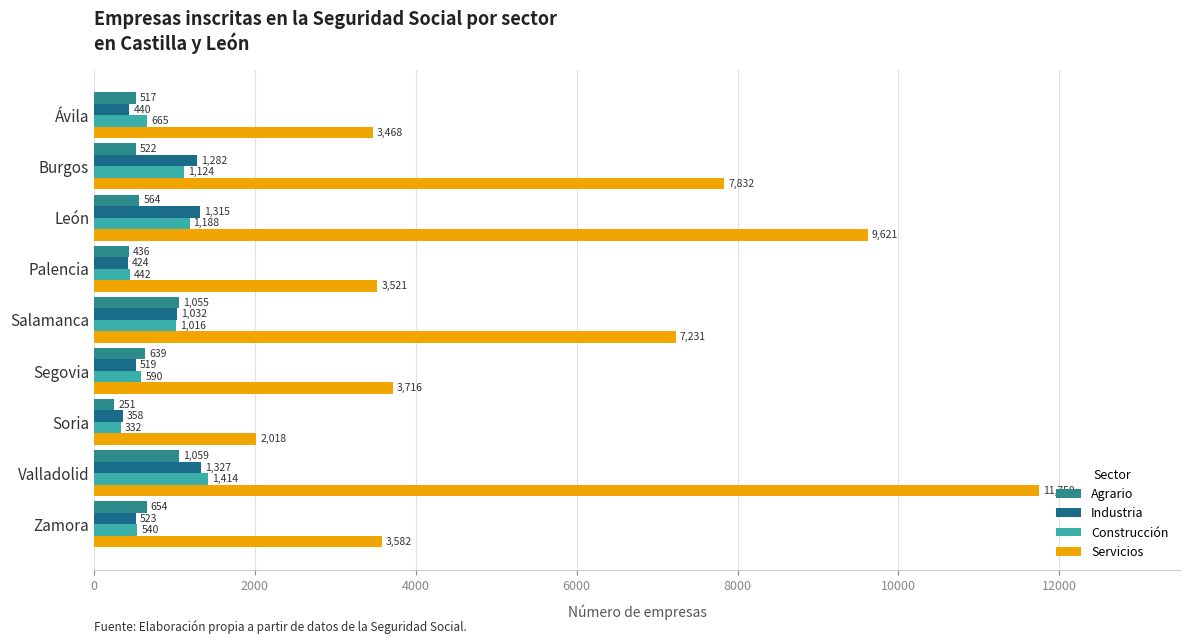

What position from the left is Soria?

7